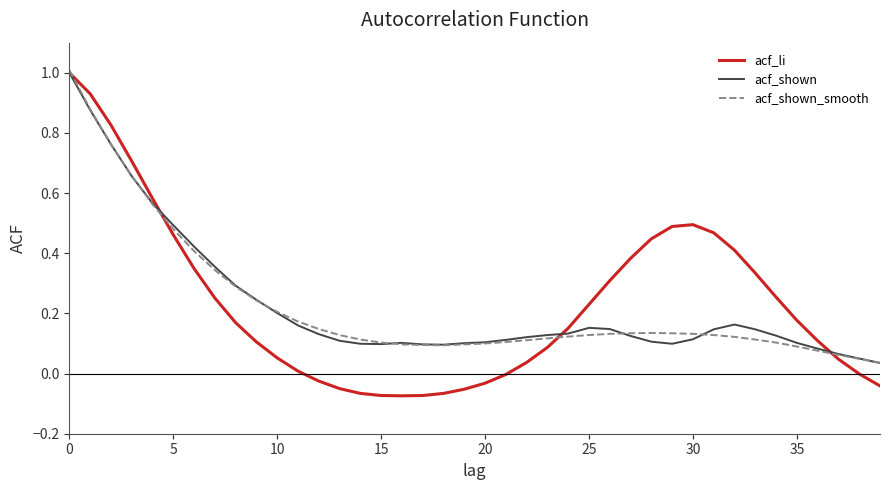

What is the highest value of the acf_li series?

1.0